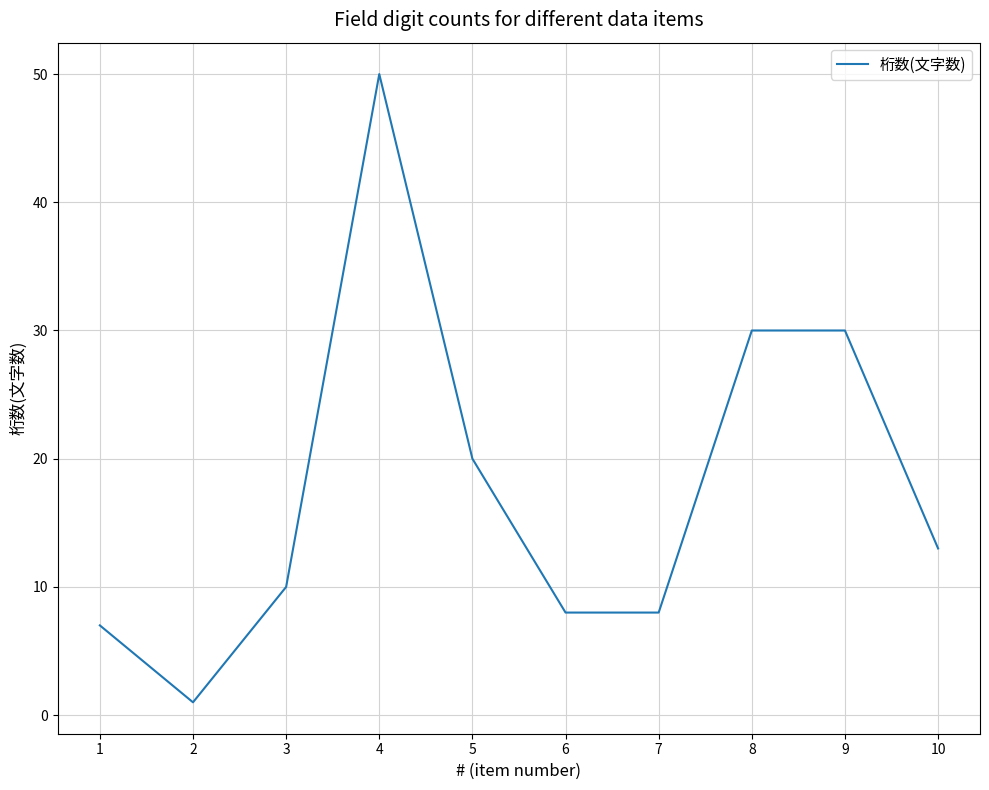

What is the minimum value shown in the chart?

1